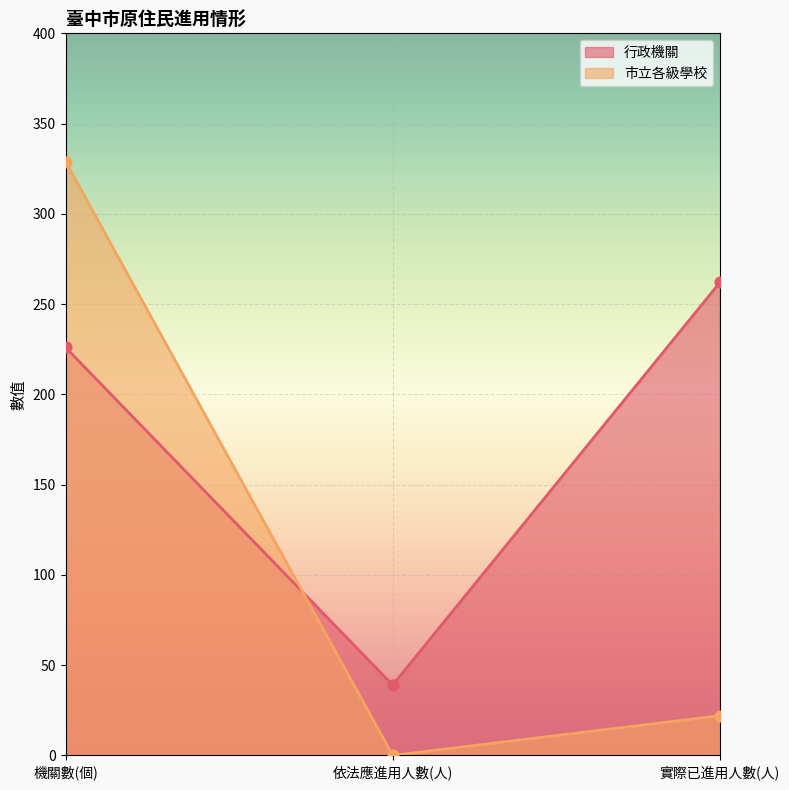

At which category is the sum across all series the highest?

機關數(個)